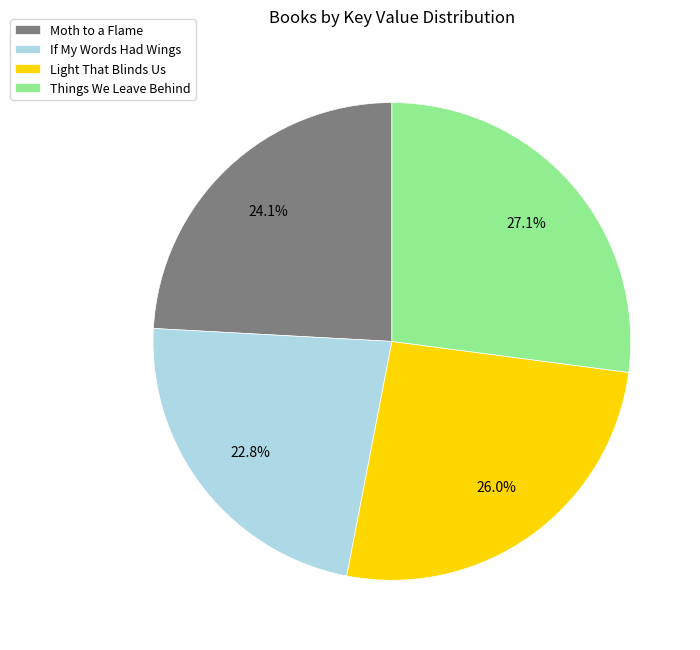

Which has a higher value, Things We Leave Behind or Moth to a Flame?

Things We Leave Behind